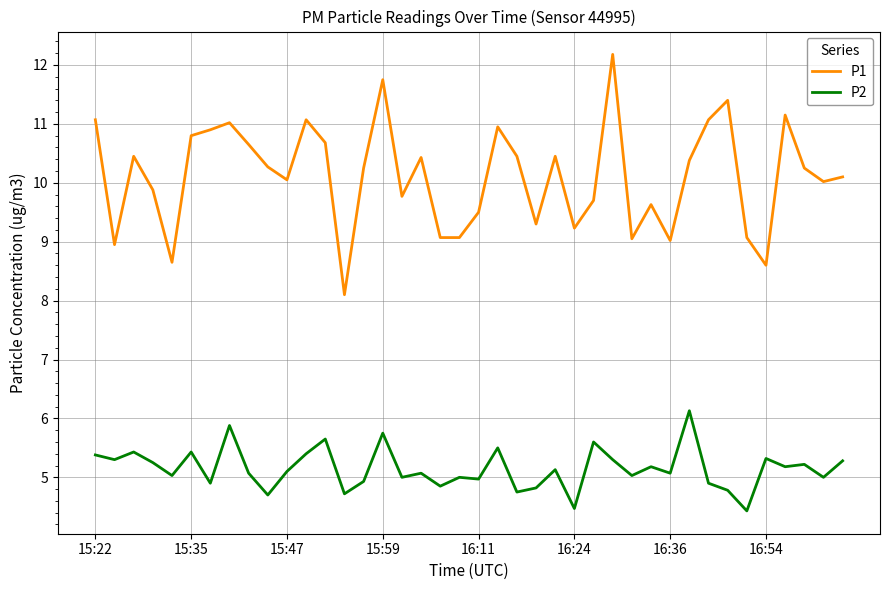

True or false: P2 and P1 cross at least once.

False